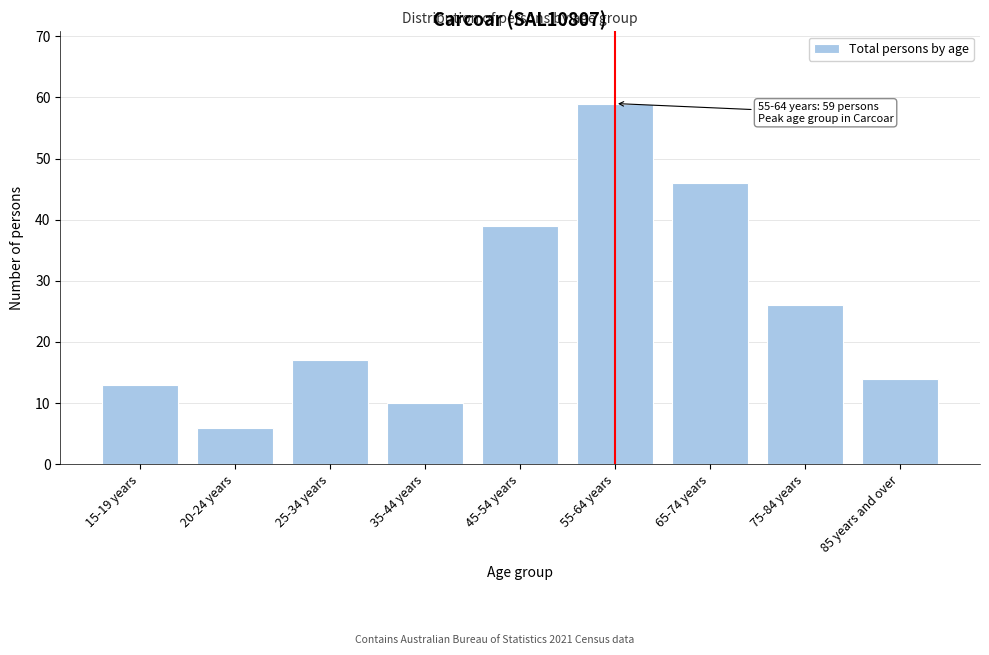

Reading left to right, list all the values displayed in this chart.

15-19 years=13	20-24 years=6	25-34 years=17	35-44 years=10	45-54 years=39	55-64 years=59	65-74 years=46	75-84 years=26	85 years and over=14